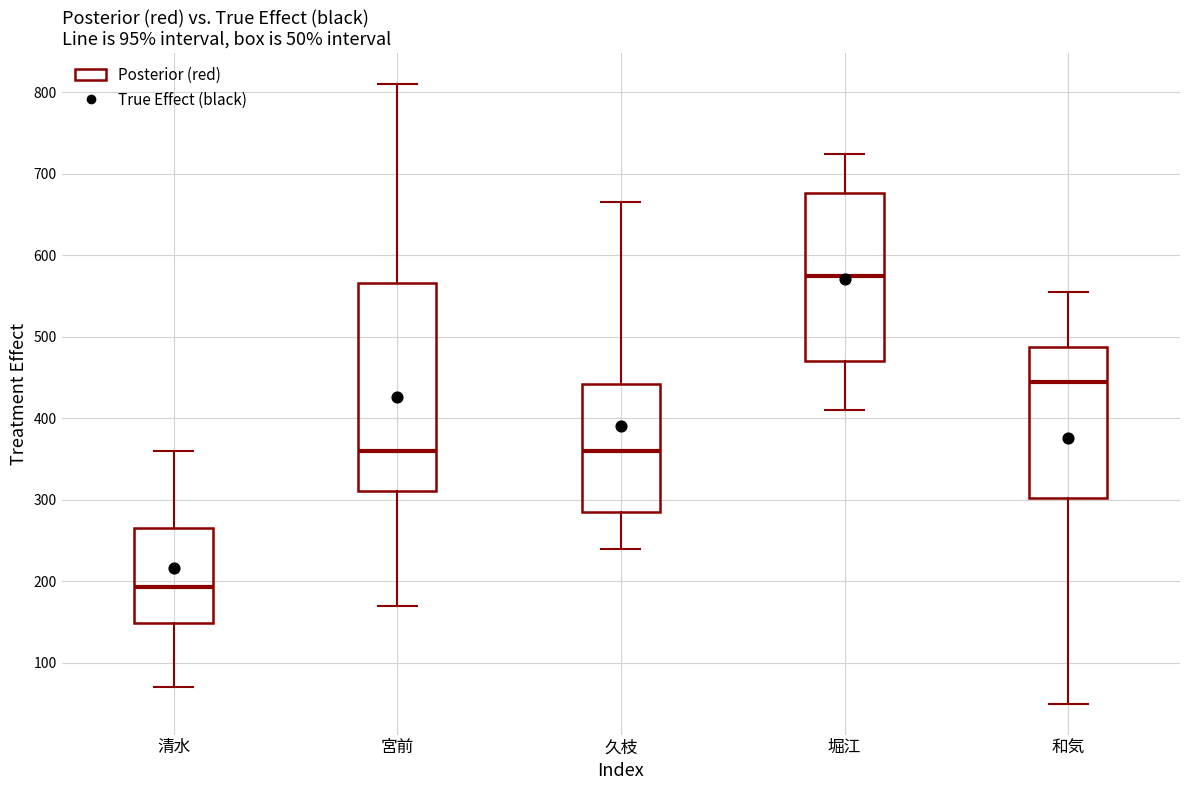

Which box is the tallest, from its lower edge to its upper edge?

宮前